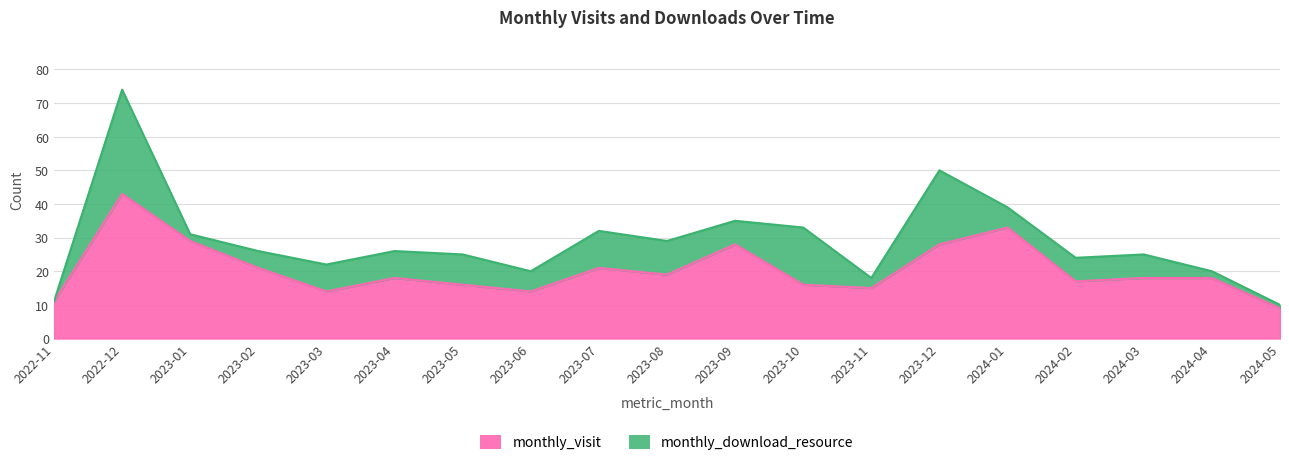

Count the number of categories in the chart.

19